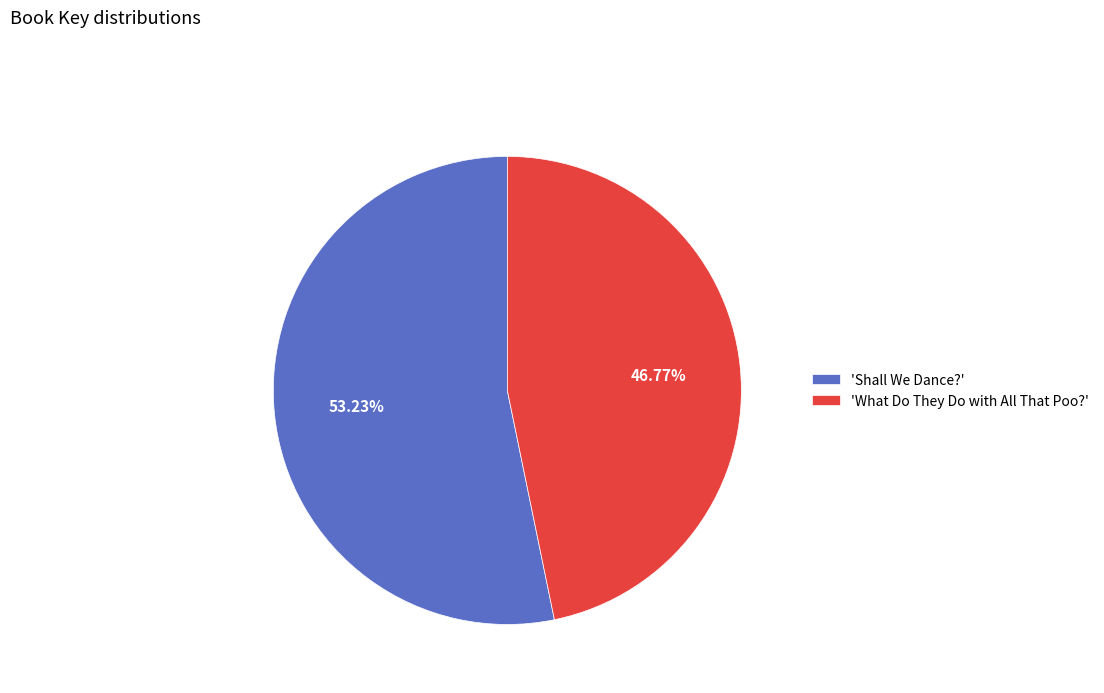

Do 'What Do They Do with All That Poo?' and 'Shall We Dance?' together represent more than half of the pie?

Yes